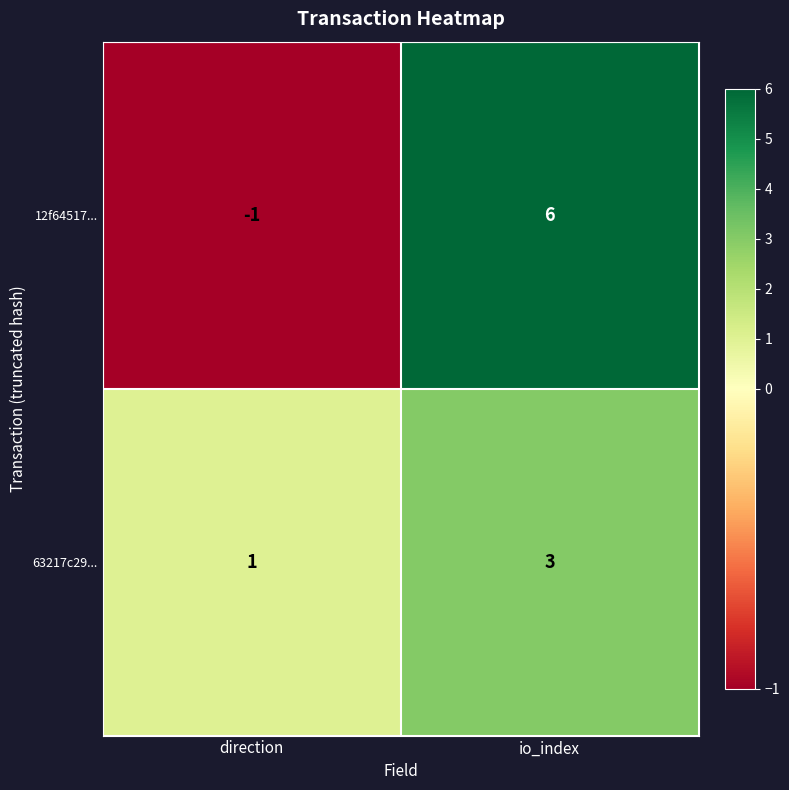

What is the sum of all 63217c29... values?

4